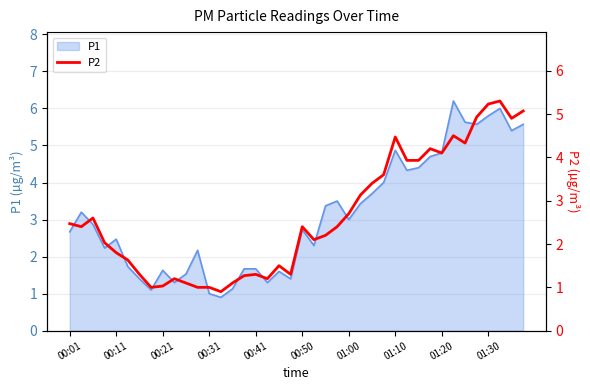

Where does the data first go above 2?

00:01